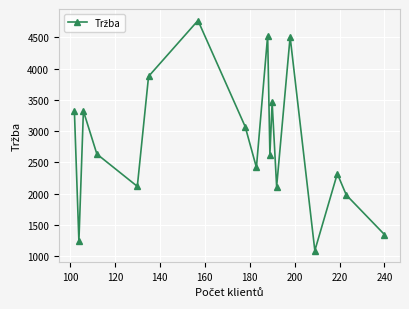

What is the value of the 9th point from the left?

2420